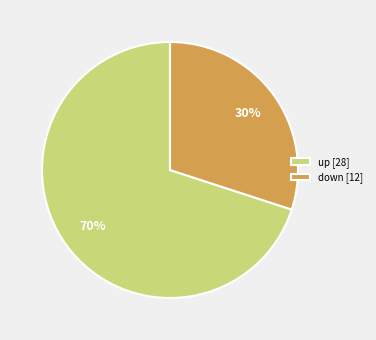

Is the sum of up [28] and down [12] greater than half?

Yes